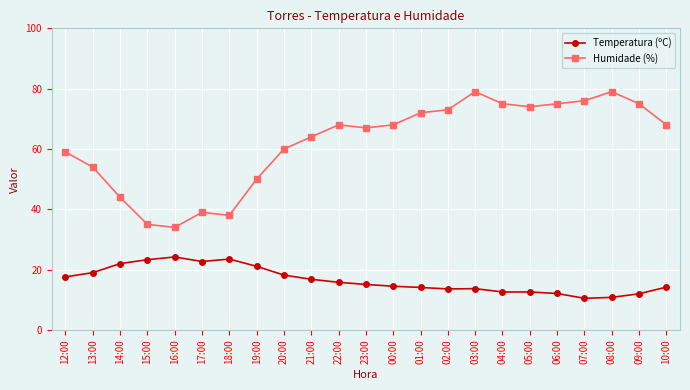

Is the value of Humidade (%) at 05:00 greater than the value of Temperatura (ºC) at 03:00?

Yes